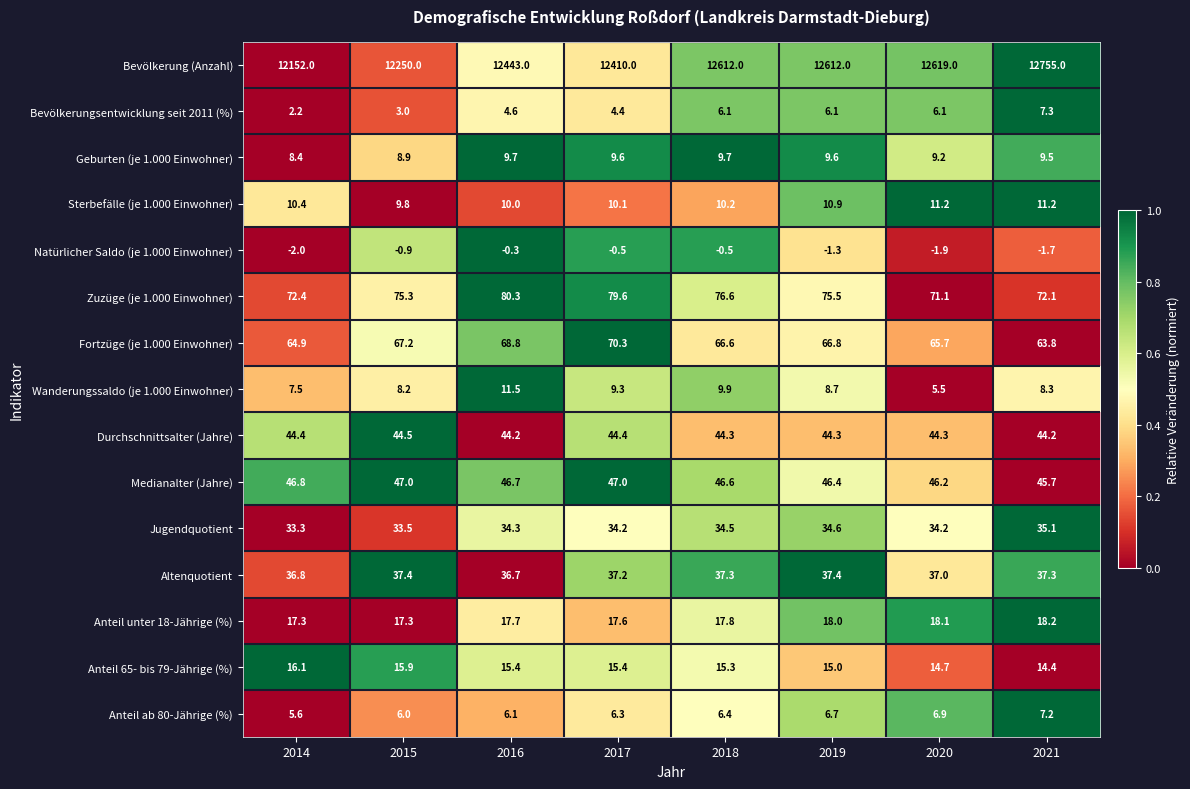

The Jugendquotient series shows 35.1 at 2021. True or false?

True